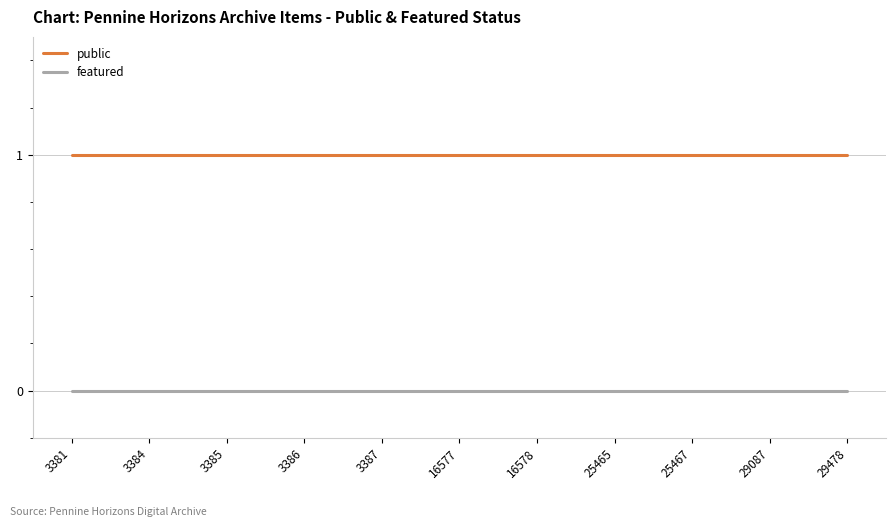

Reading right to left, what are all the values shown in this chart?

public: 1	1	1	1	1	1	1	1	1	1	1
featured: 0	0	0	0	0	0	0	0	0	0	0